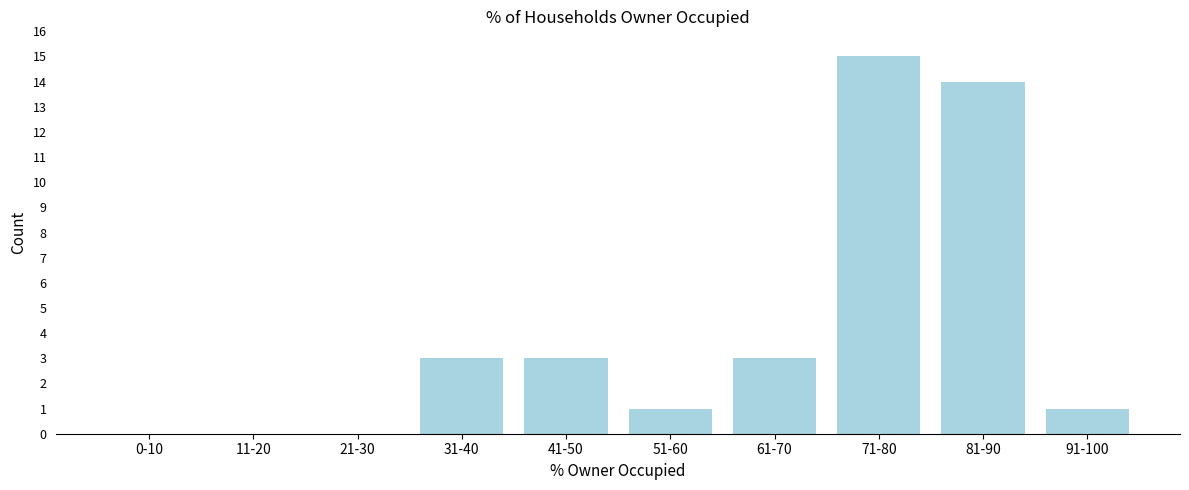

Reading left to right, extract all data points from this chart.

0-10=0	11-20=0	21-30=0	31-40=3	41-50=3	51-60=1	61-70=3	71-80=15	81-90=14	91-100=1